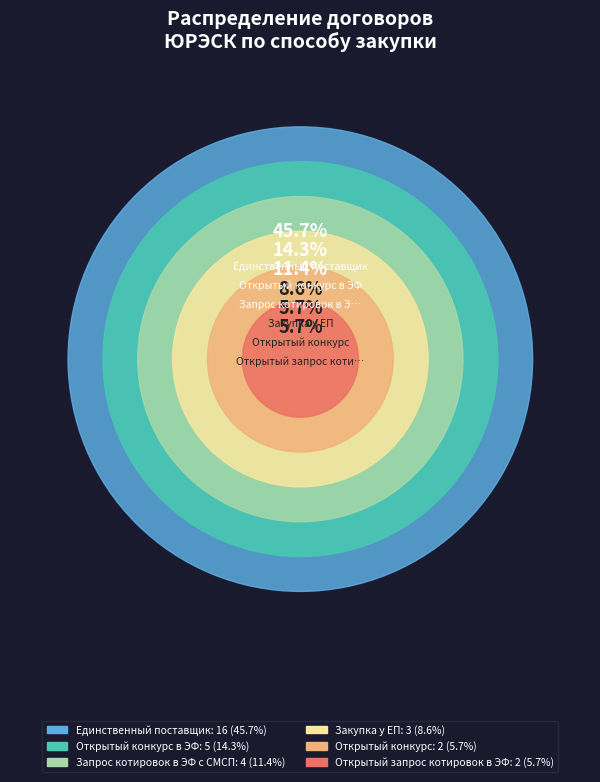

What portion of the pie excludes Открытый запрос котировок в ЭФ?

94.3%